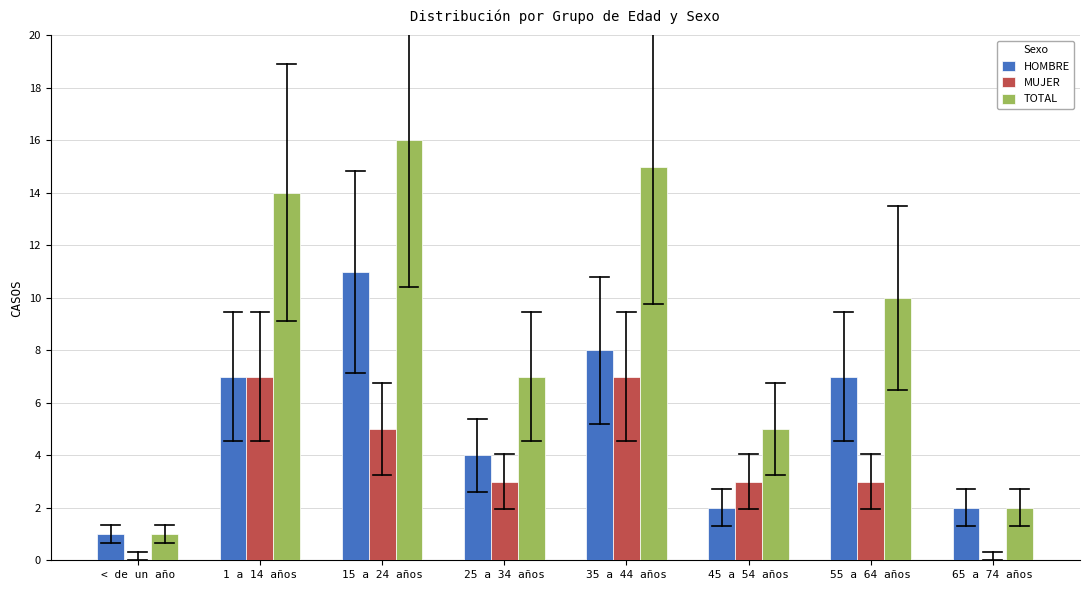

Reading left to right, what are all the values shown in this chart?

HOMBRE: < de un año=1	1 a 14 años=7	15 a 24 años=11	25 a 34 años=4	35 a 44 años=8	45 a 54 años=2	55 a 64 años=7	65 a 74 años=2
MUJER: < de un año=0	1 a 14 años=7	15 a 24 años=5	25 a 34 años=3	35 a 44 años=7	45 a 54 años=3	55 a 64 años=3	65 a 74 años=0
TOTAL: < de un año=1	1 a 14 años=14	15 a 24 años=16	25 a 34 años=7	35 a 44 años=15	45 a 54 años=5	55 a 64 años=10	65 a 74 años=2